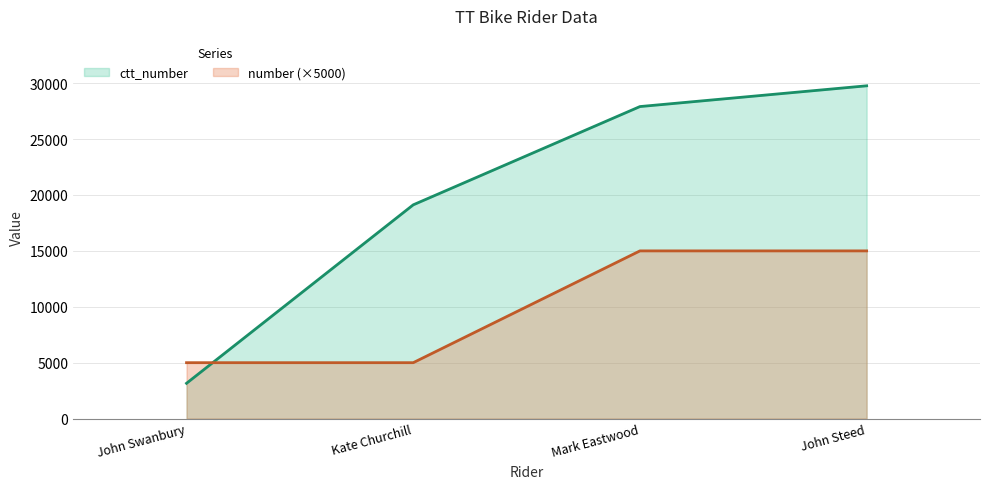

What is the sum of the ctt_number values at Mark Eastwood and John Swanbury?

31066